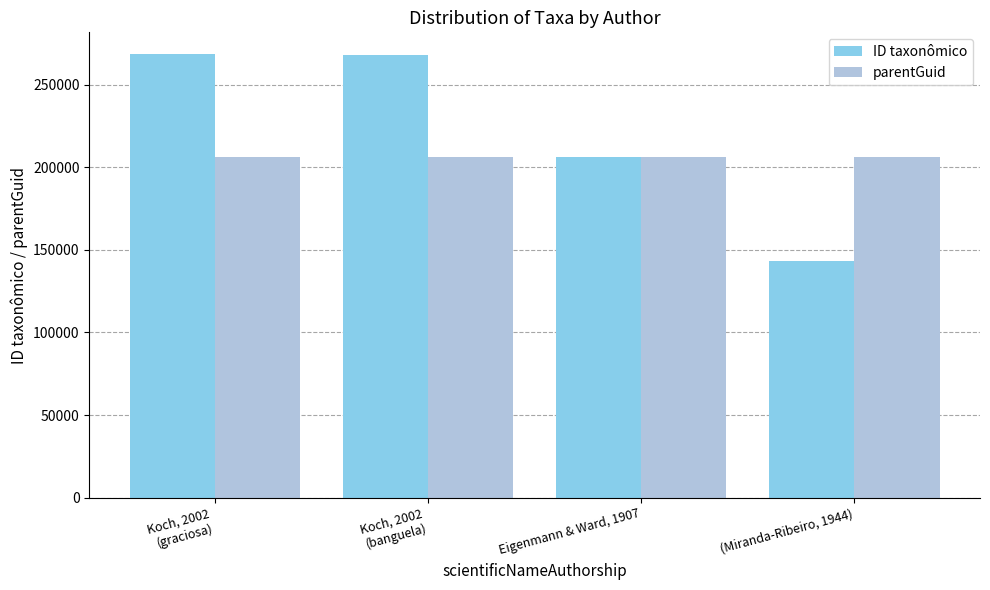

Is it true that parentGuid equals 133516 at (Miranda-Ribeiro, 1944)?

False